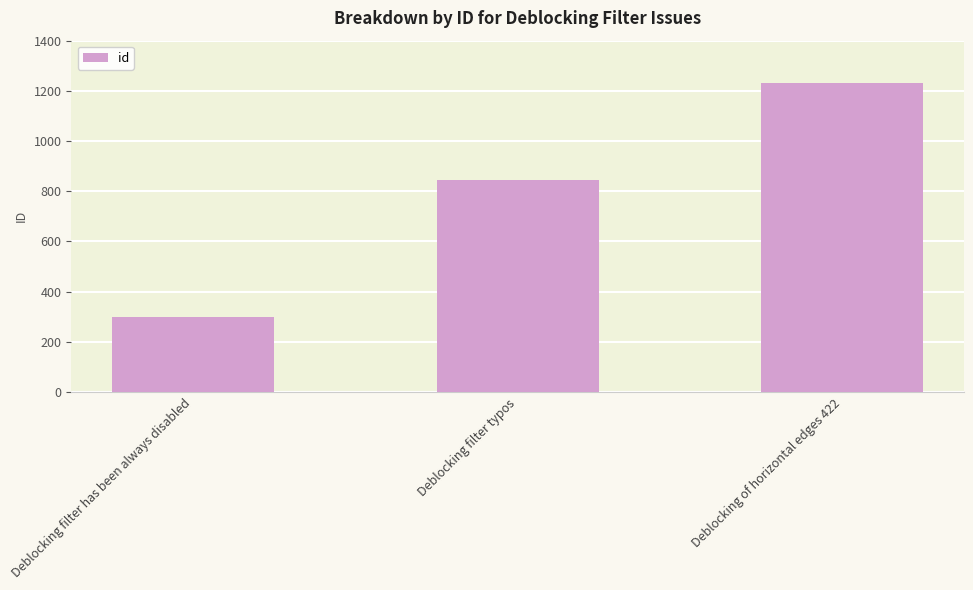

What is the minimum value shown in the chart?

299